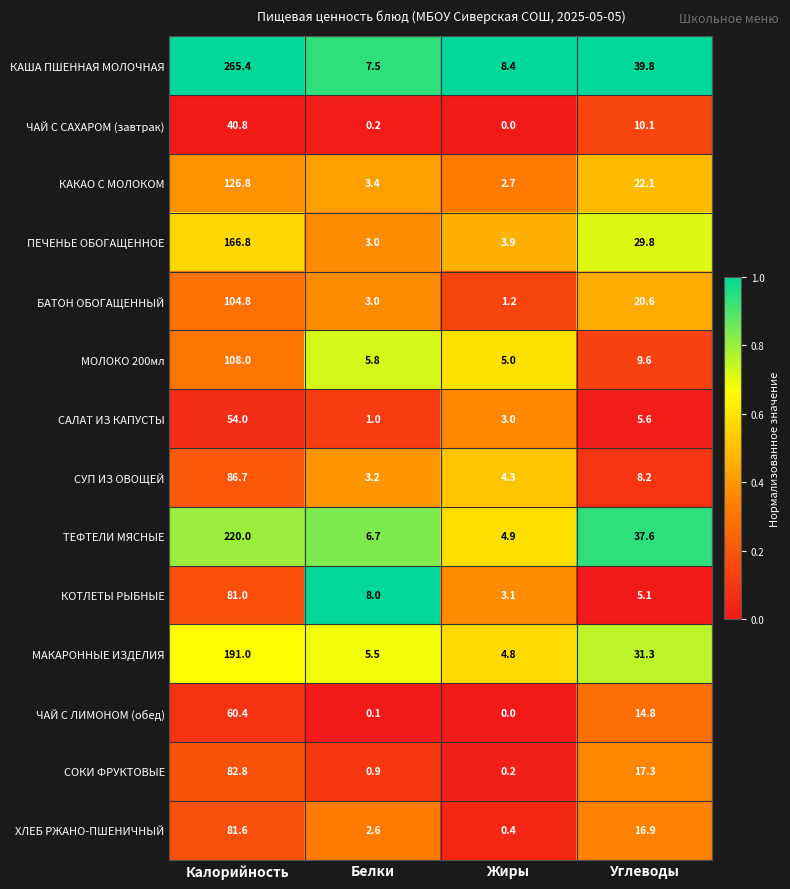

What is the difference between the highest and lowest values at Жиры?

8.4